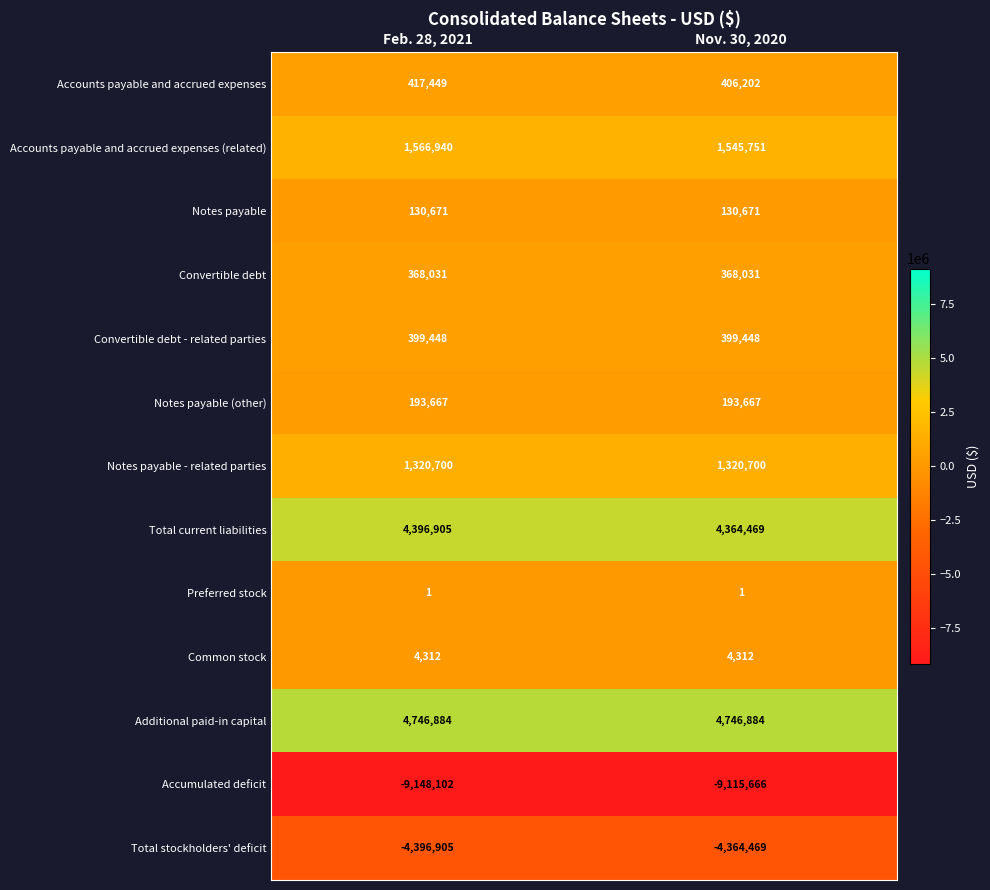

What is the sum of the Accumulated deficit values at Feb. 28, 2021 and Nov. 30, 2020?

-18263768